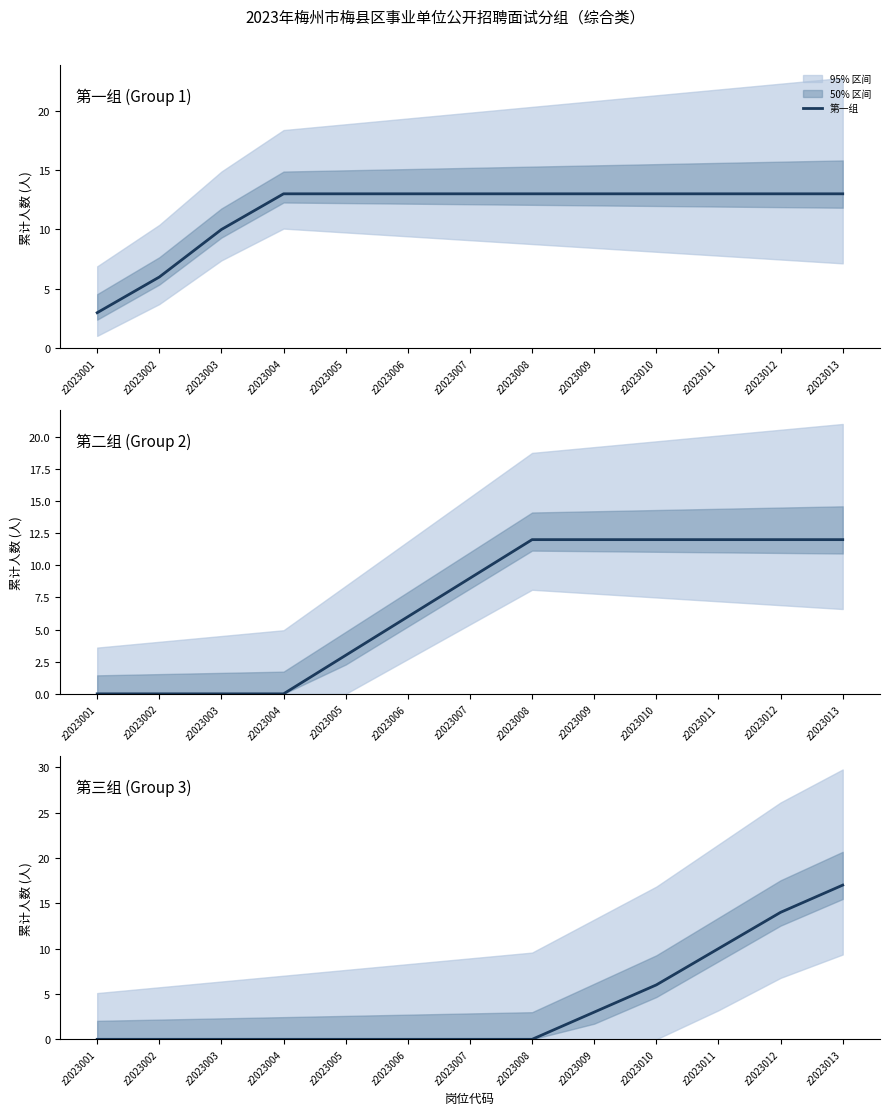

What is the difference between the maximum and minimum values in the 第一组 series?

10